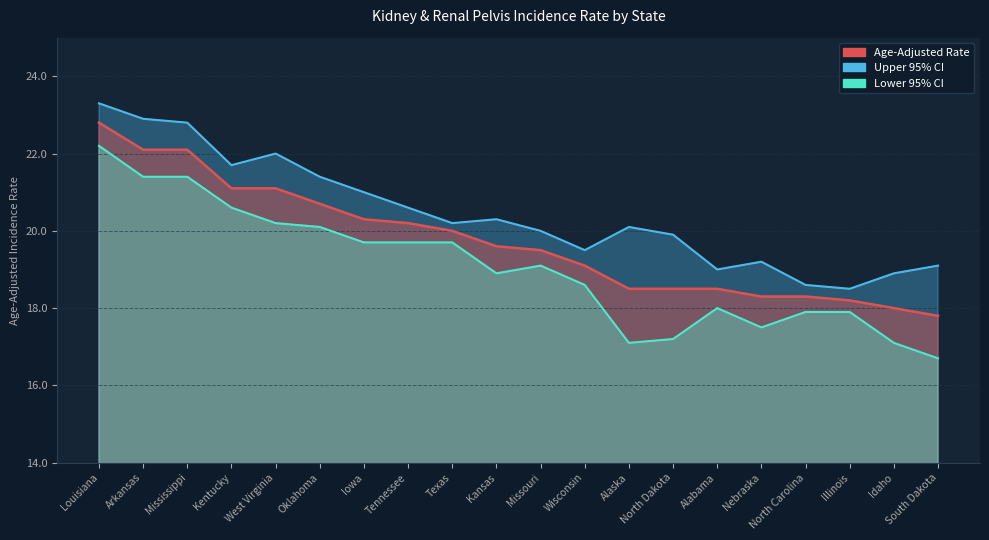

List the labels in order of Lower 95% CI value, smallest first.

South Dakota, Alaska, Idaho, North Dakota, Nebraska, North Carolina, Illinois, Alabama, Wisconsin, Kansas, Missouri, Iowa, Tennessee, Texas, Oklahoma, West Virginia, Kentucky, Arkansas, Mississippi, Louisiana